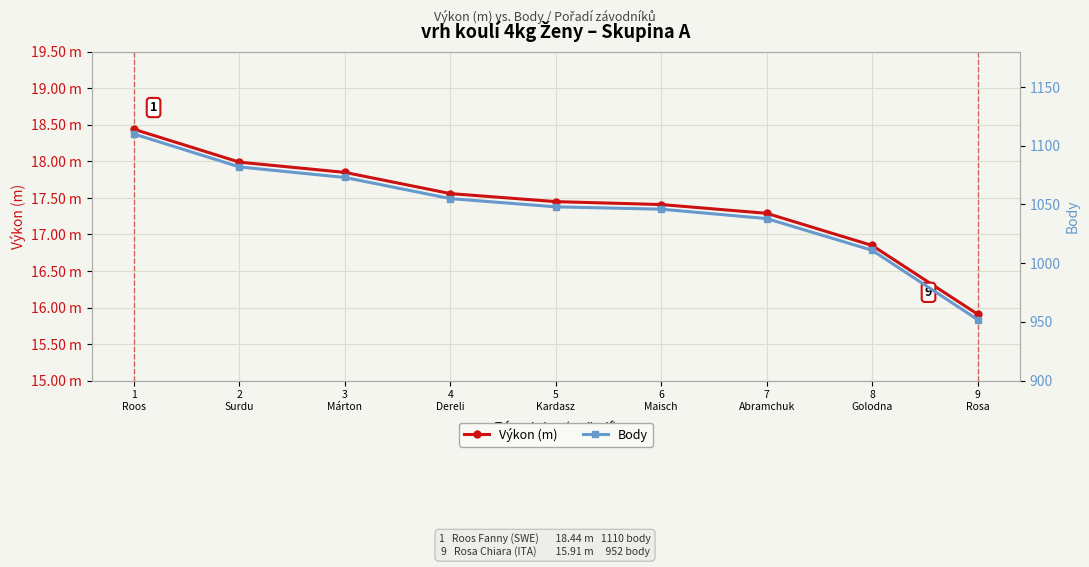

True or false: Výkon (m) and Body intersect in this chart.

False